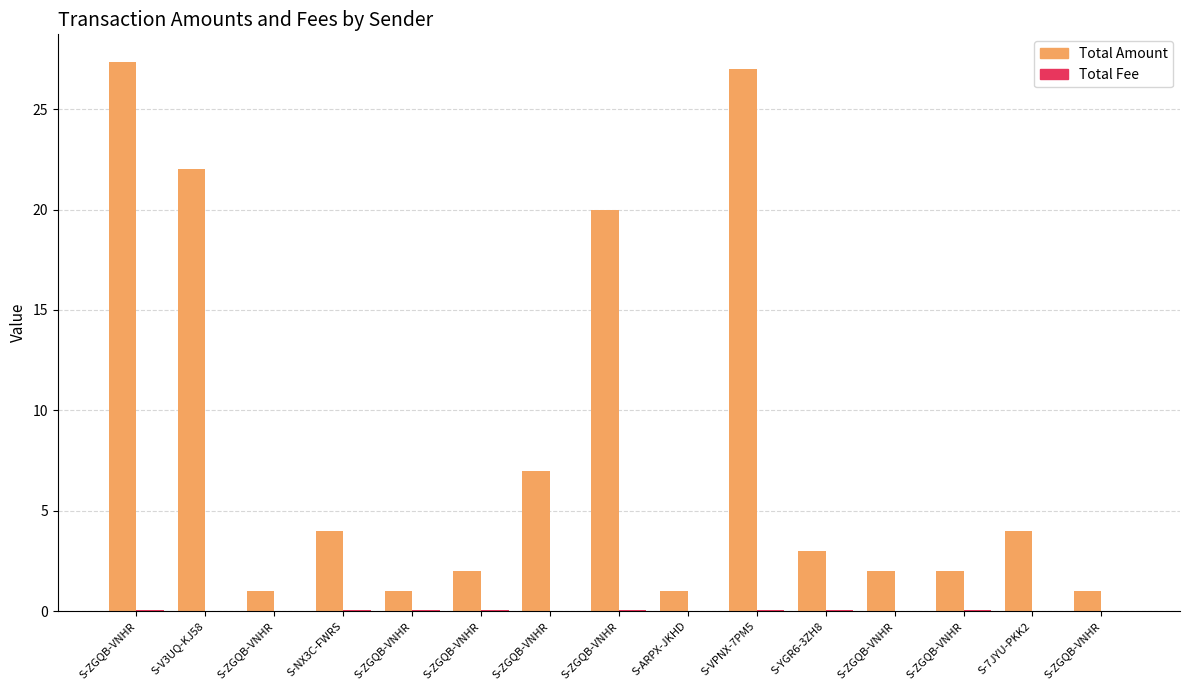

At which label does Total Amount first exceed 3?

S-ZGQB-VNHR